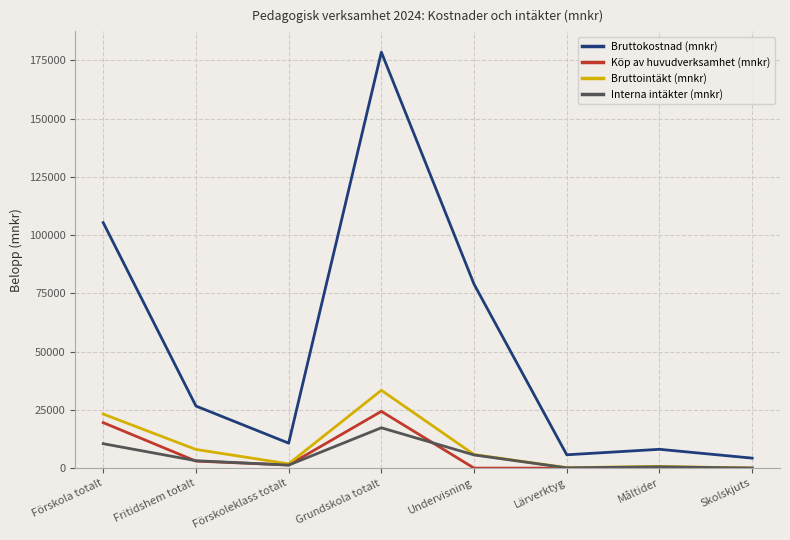

What is the spread (max minus min) of values at Förskola totalt?

94844.7